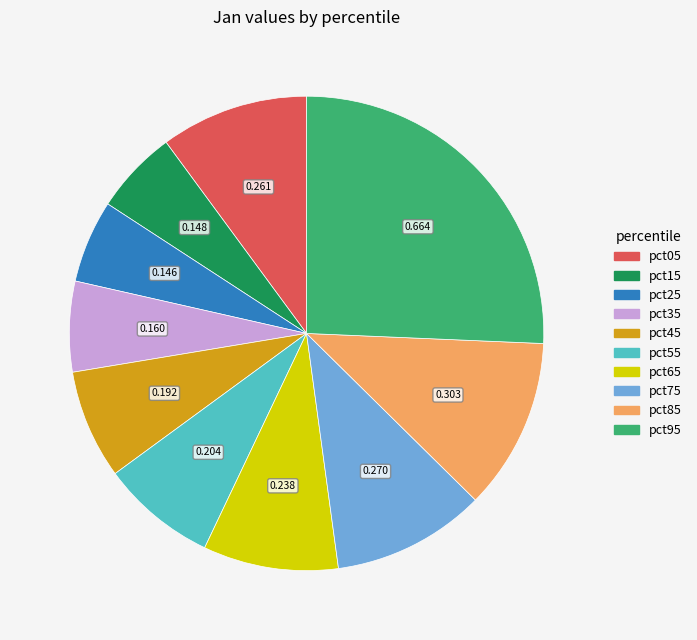

Does pct95 represent more than half of the total?

No